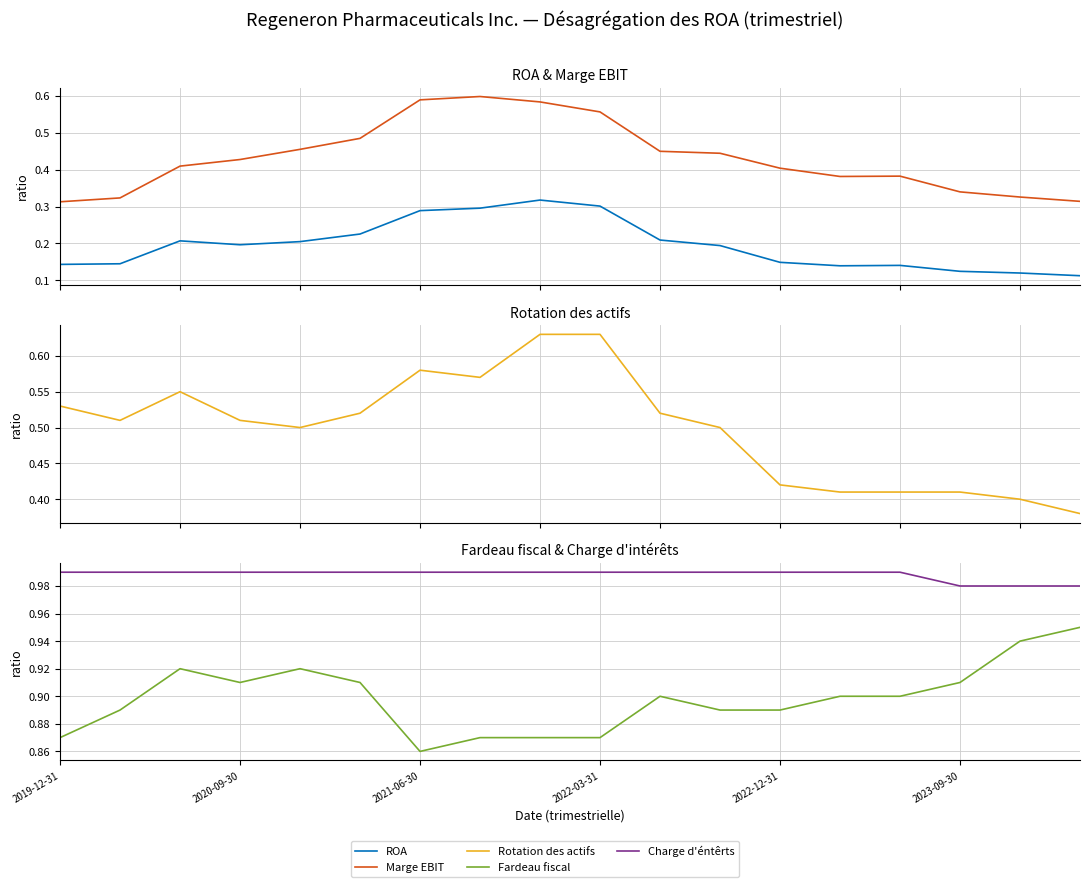

How many lines are shown in the chart?

5